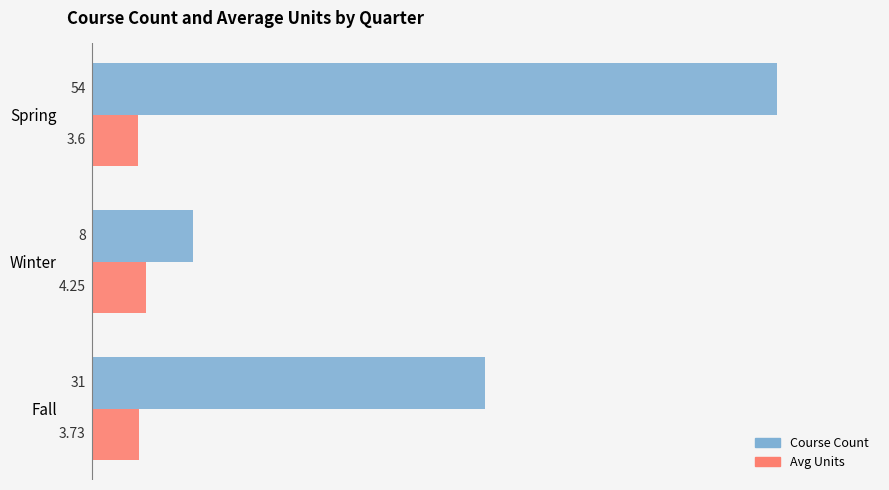

Which series changed the most between Winter and Spring?

Course Count